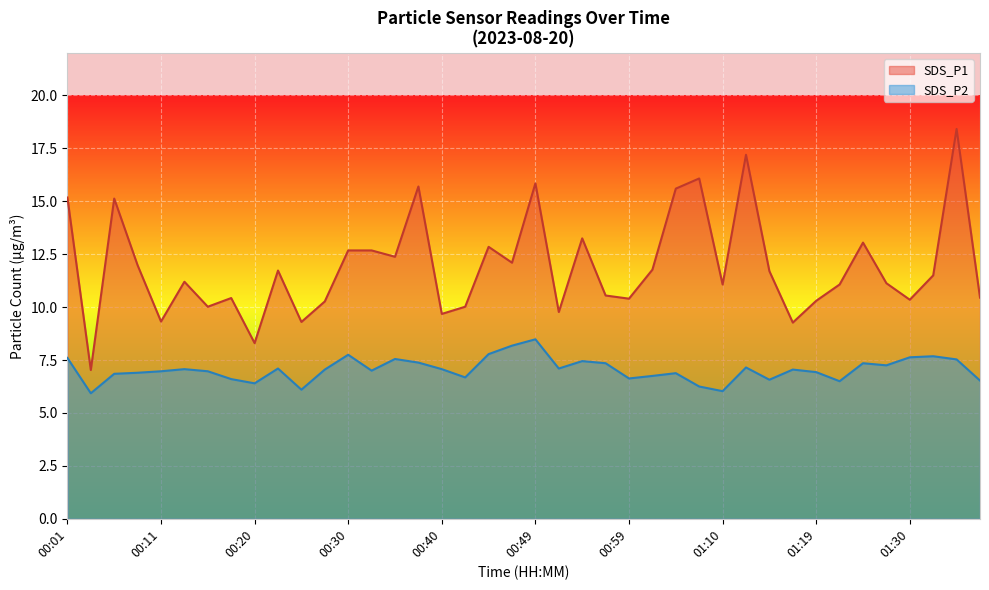

Which category has the highest value across all series?

01:35